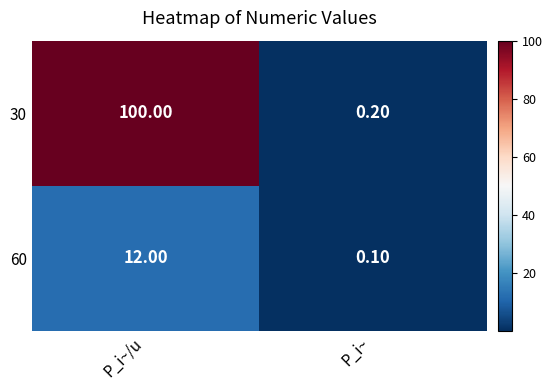

Rank the categories by 30 value from lowest to highest.

P_i~, P_i~/u